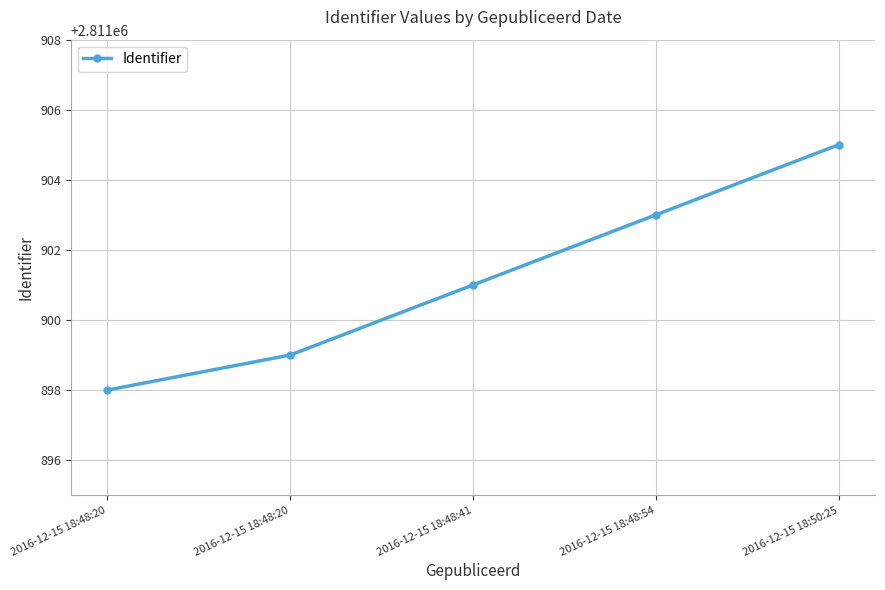

Reading right to left, extract all data points from this chart.

2811905	2811903	2811901	2811899	2811898